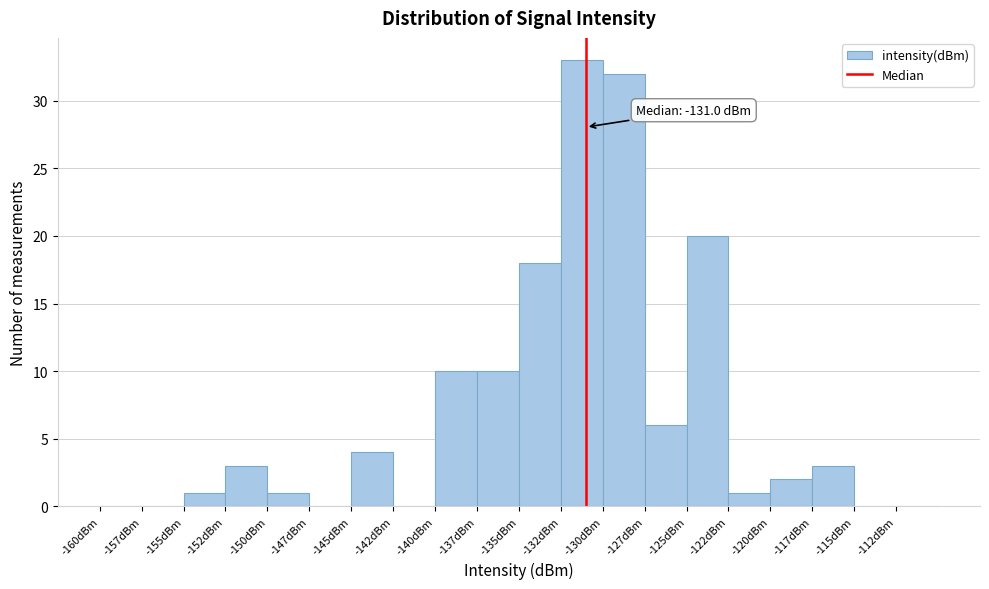

Over which range of the x-axis is the bar tallest?

-132.5 to -130.0